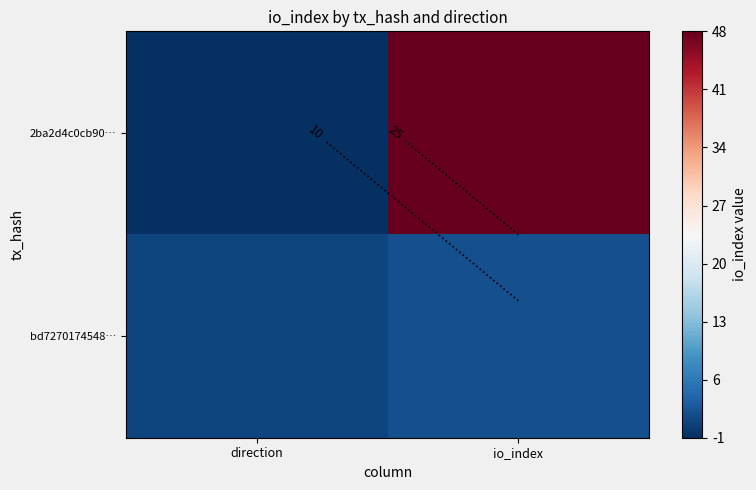

What is the highest value of the 2ba2d4c0cb90… series?

48